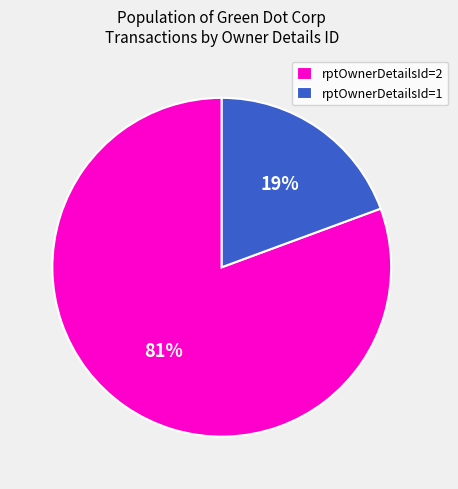

Which category has the smallest portion of the pie?

rptOwnerDetailsId=1